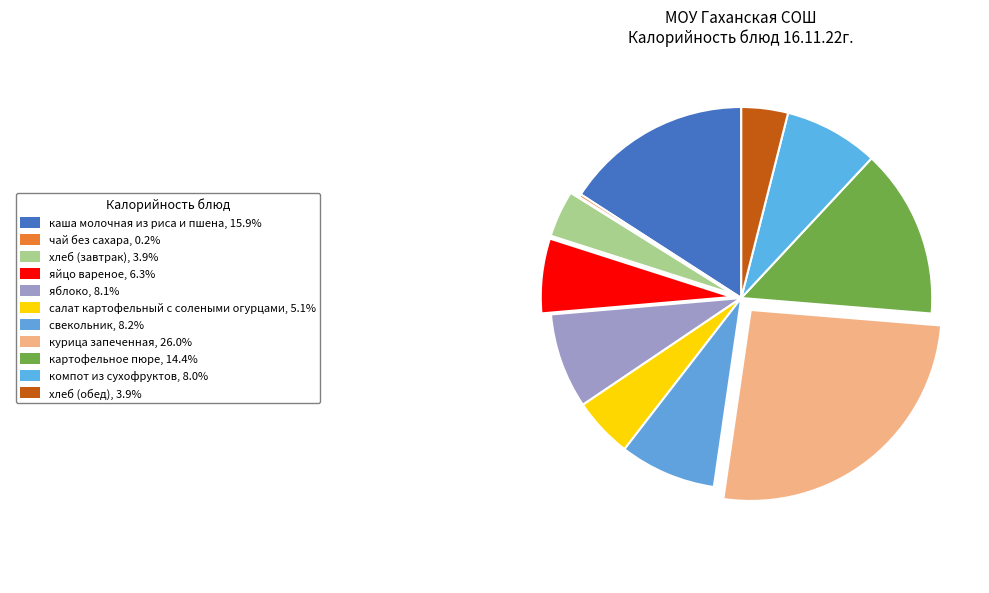

Which category has the smallest portion of the pie?

чай без сахара